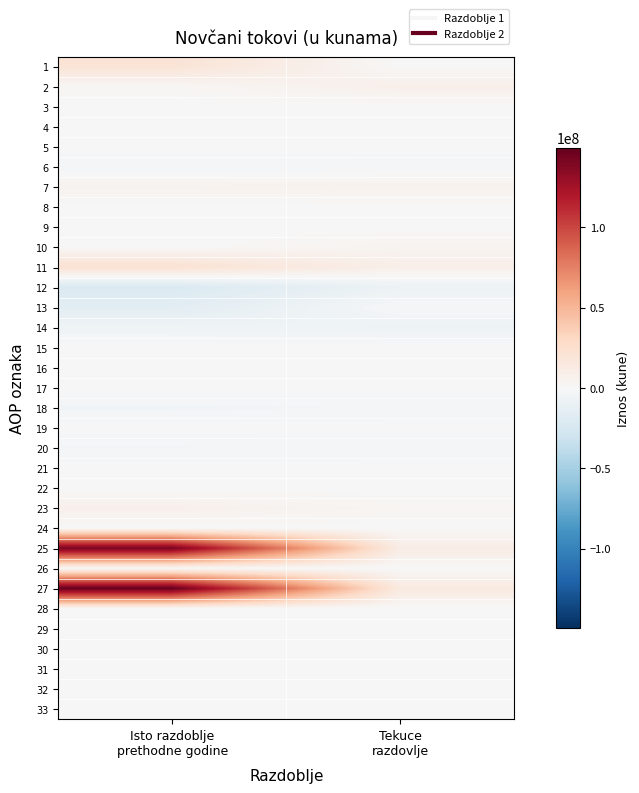

At which category is the sum across all series the highest?

Isto razdoblje
prethodne godine